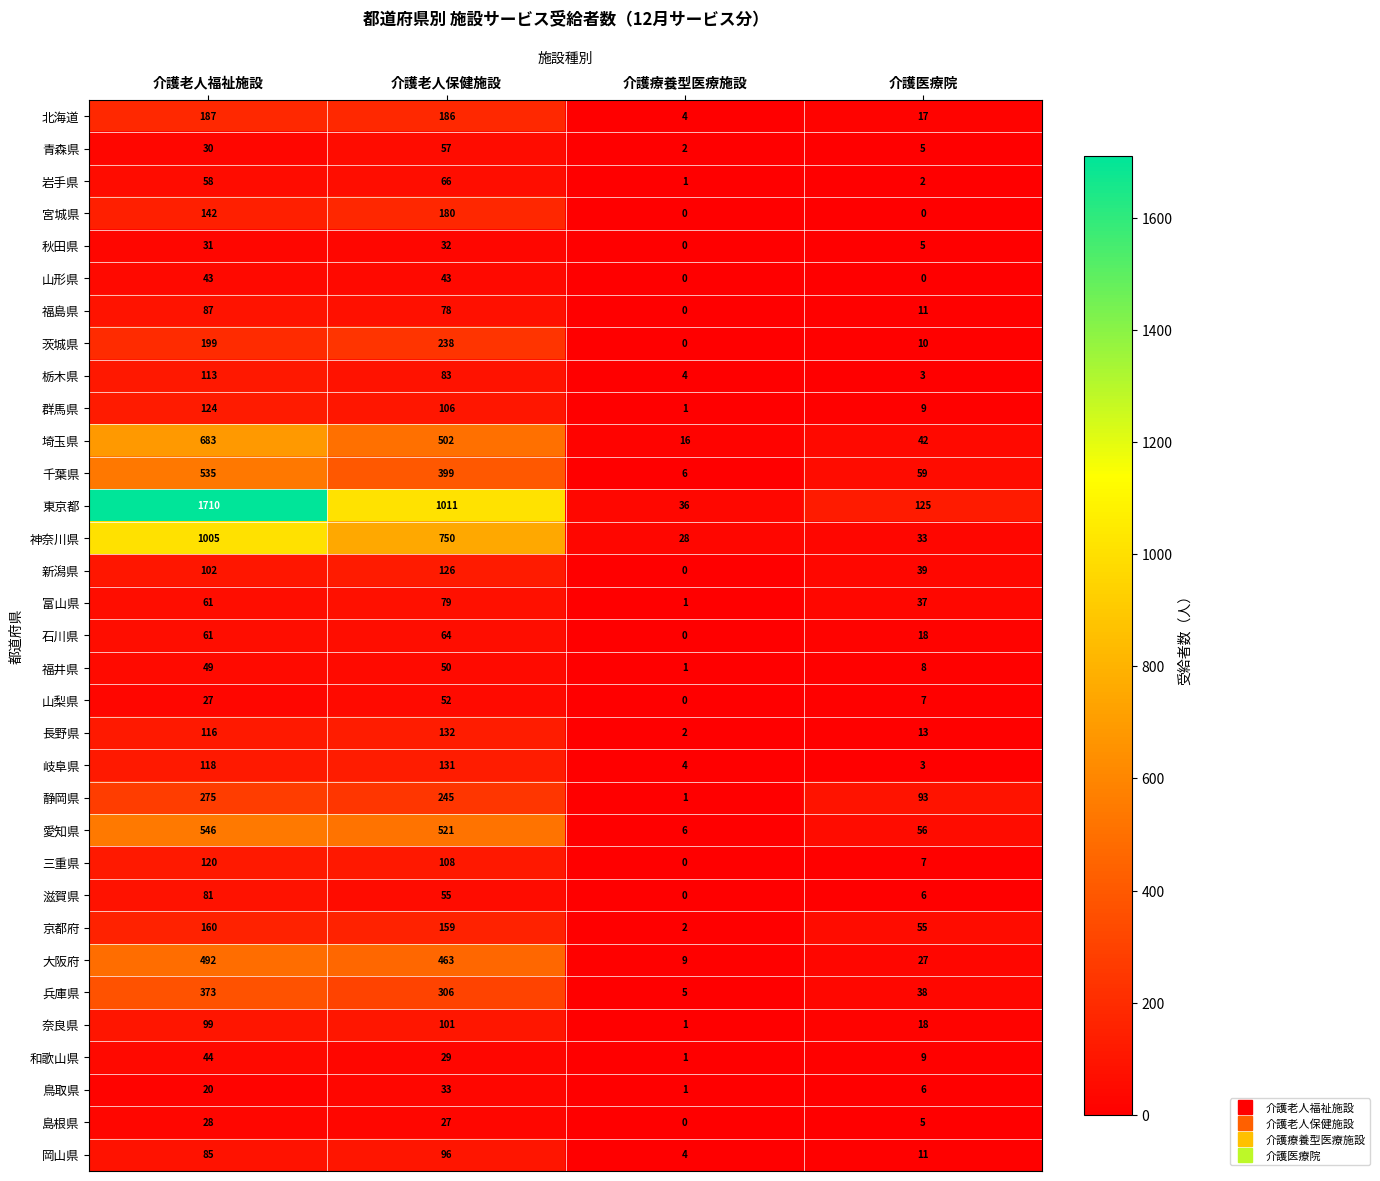

What is the greatest value displayed?

1710